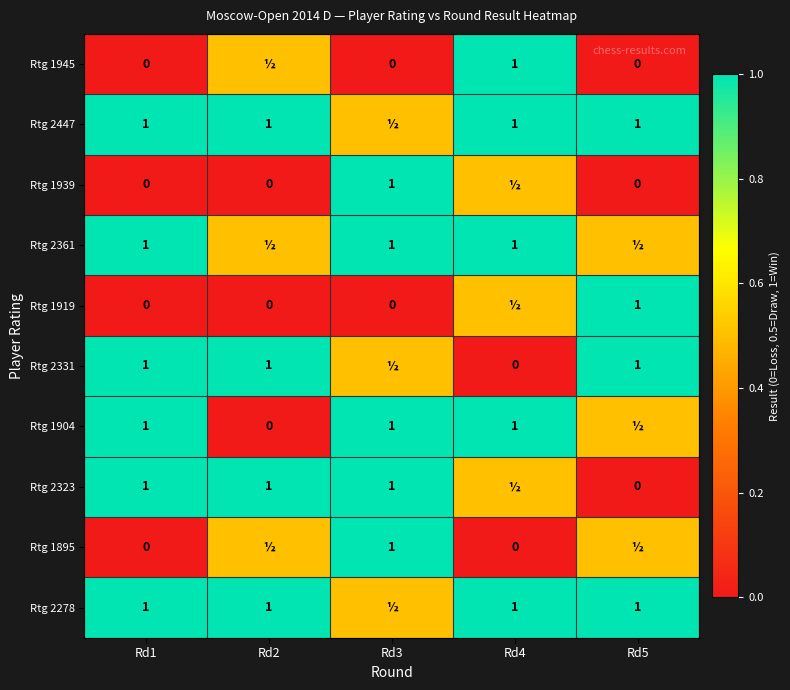

Between Rd4 and Rd1, which is larger?

Rd4